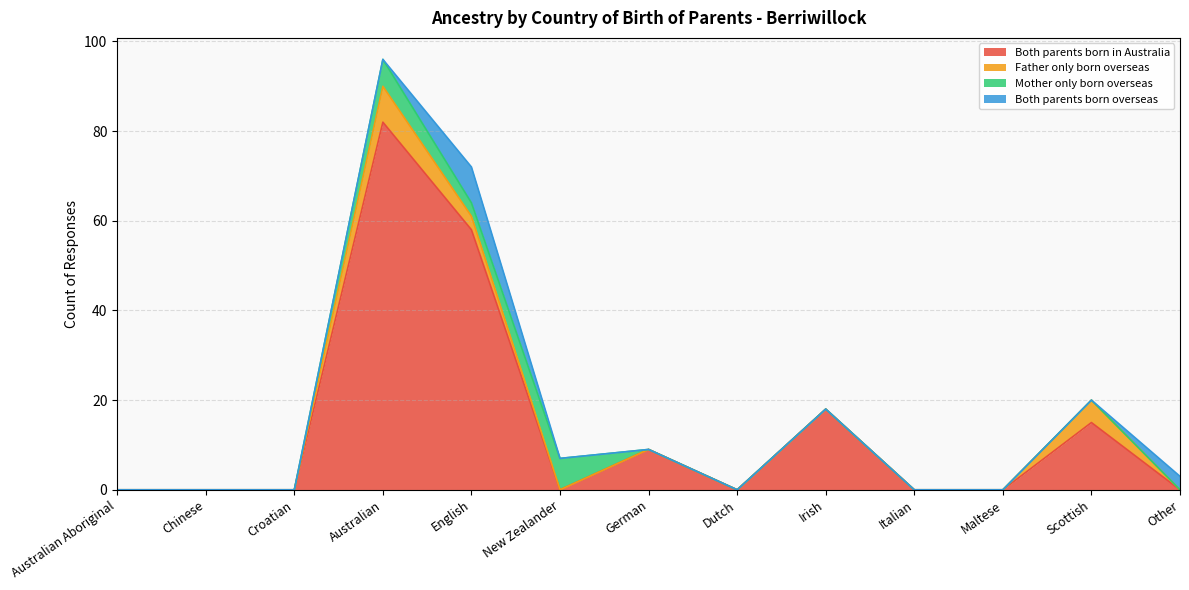

Is it true that Both parents born in Australia equals 9 at German?

True